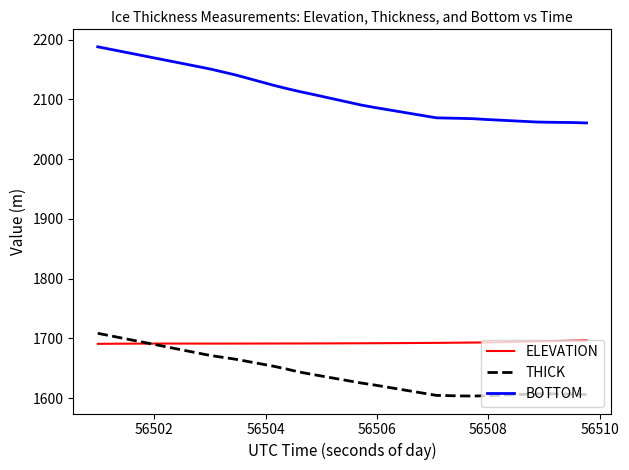

What is the average value of the ELEVATION series?

1692.3